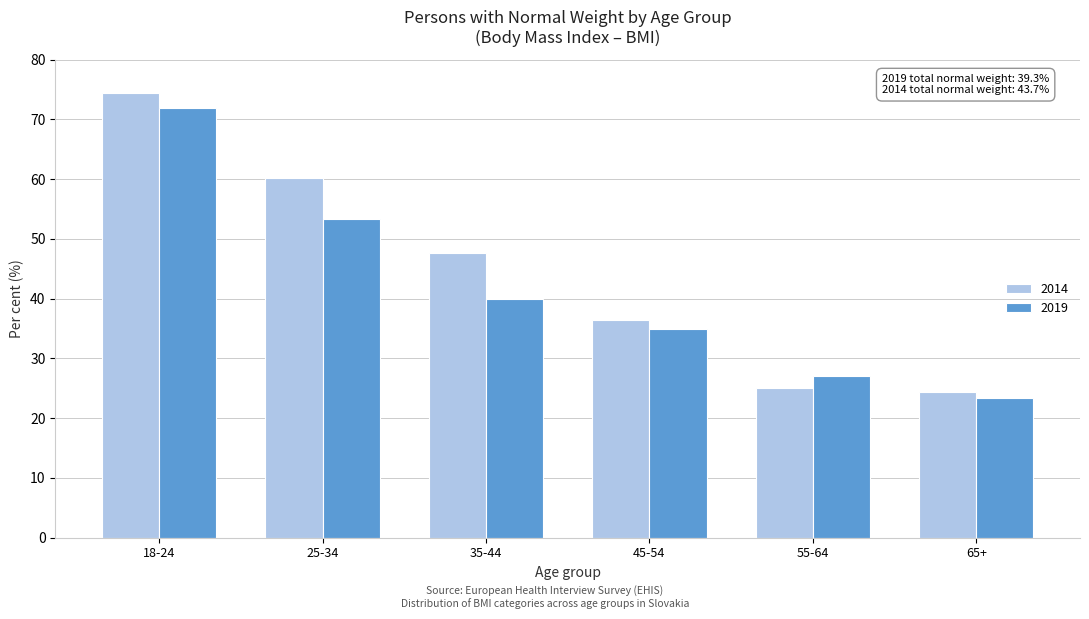

Reading left to right, what are all the values shown in this chart?

2014: 18-24=74.4	25-34=60.2	35-44=47.7	45-54=36.5	55-64=25.1	65+=24.3
2019: 18-24=71.9	25-34=53.4	35-44=39.9	45-54=34.9	55-64=27.0	65+=23.4